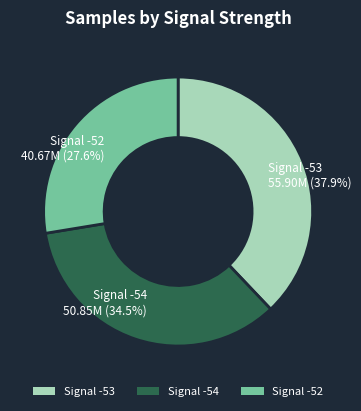

Between Signal -54 and Signal -52, which is larger?

Signal -54